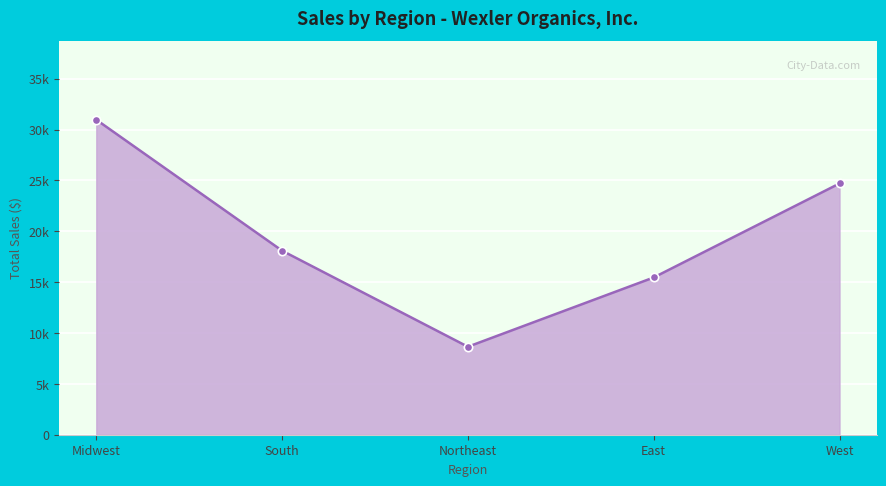

What is the minimum value shown in the chart?

8649